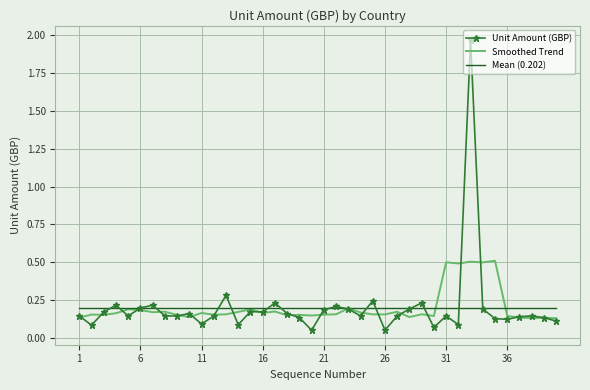

List the series in order of their peak value, highest first.

Unit Amount (GBP), Smoothed Trend, Mean (0.202)